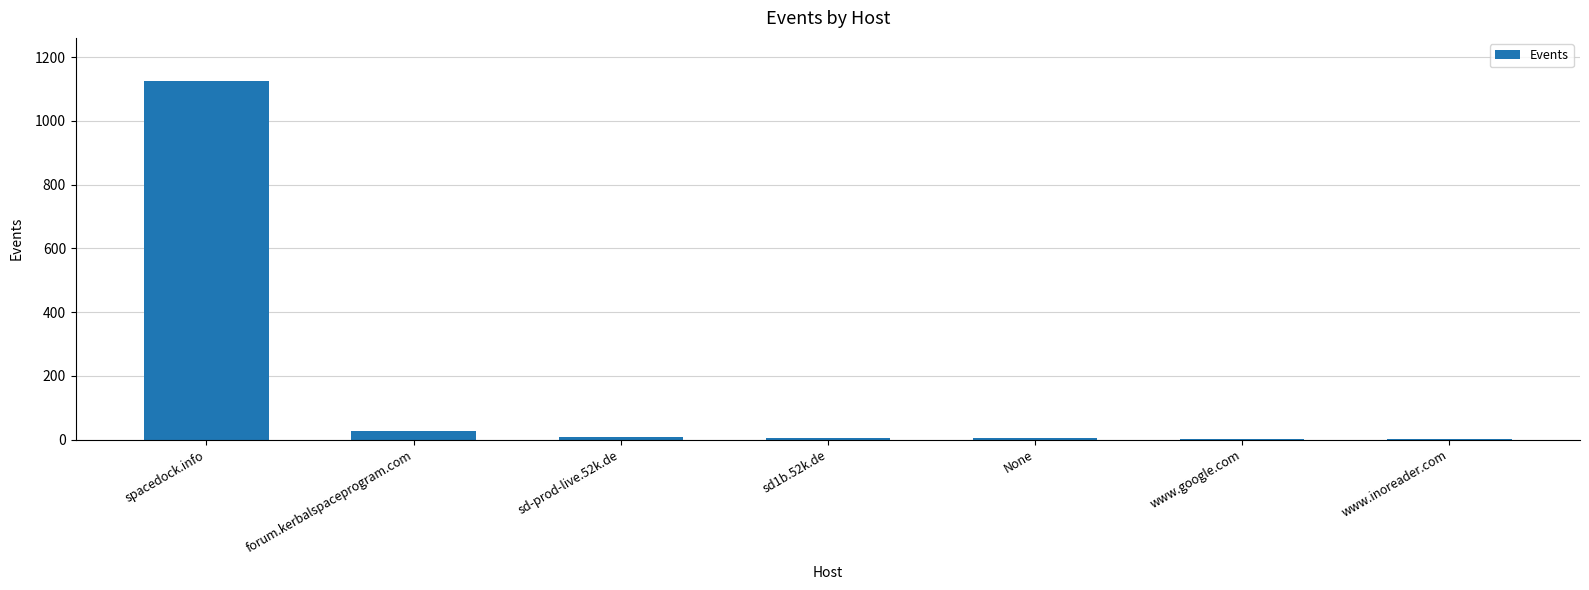

What is the sum of the values at www.inoreader.com and None?

5